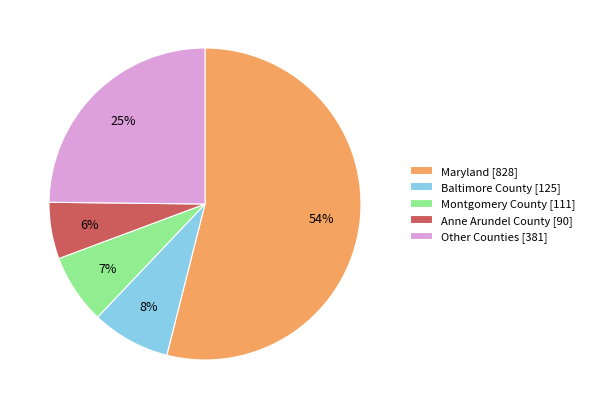

Which category has the biggest portion of the pie?

Maryland [828]